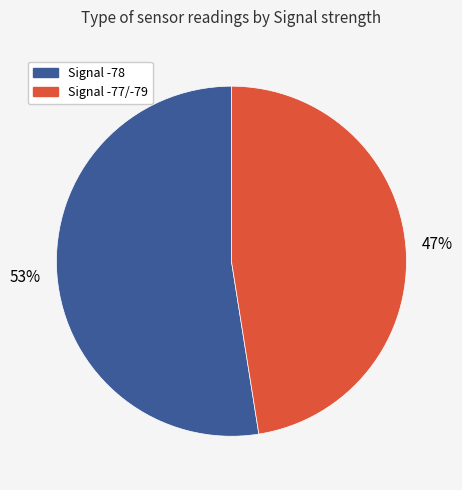

To the nearest percent, what is the average slice percentage?

50%